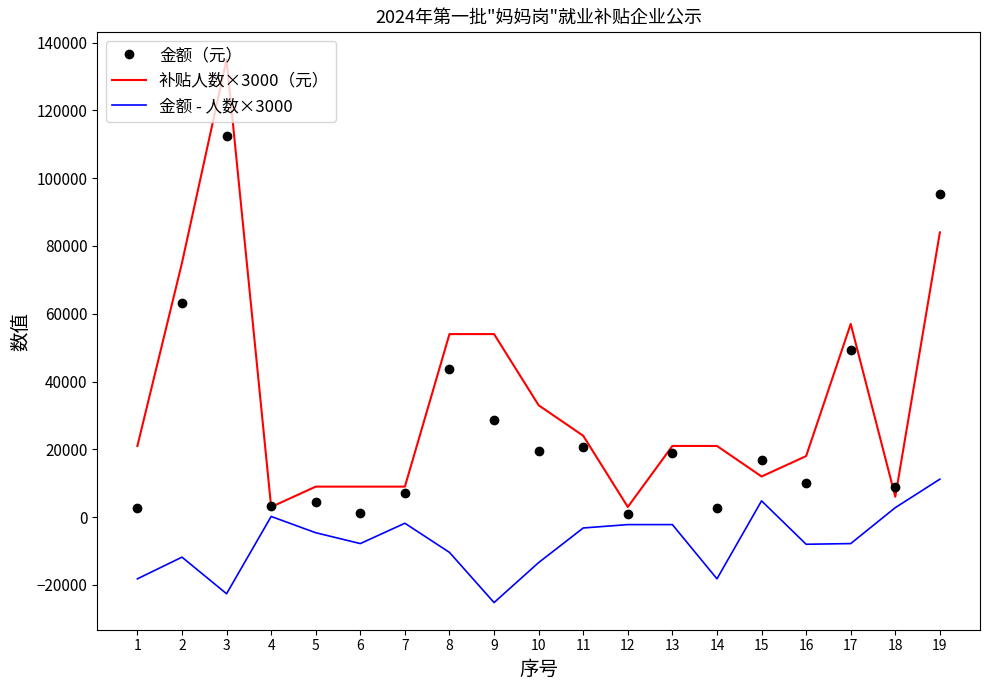

True or false: 补贴人数×3000（元） and 金额 - 人数×3000 cross at least once.

False